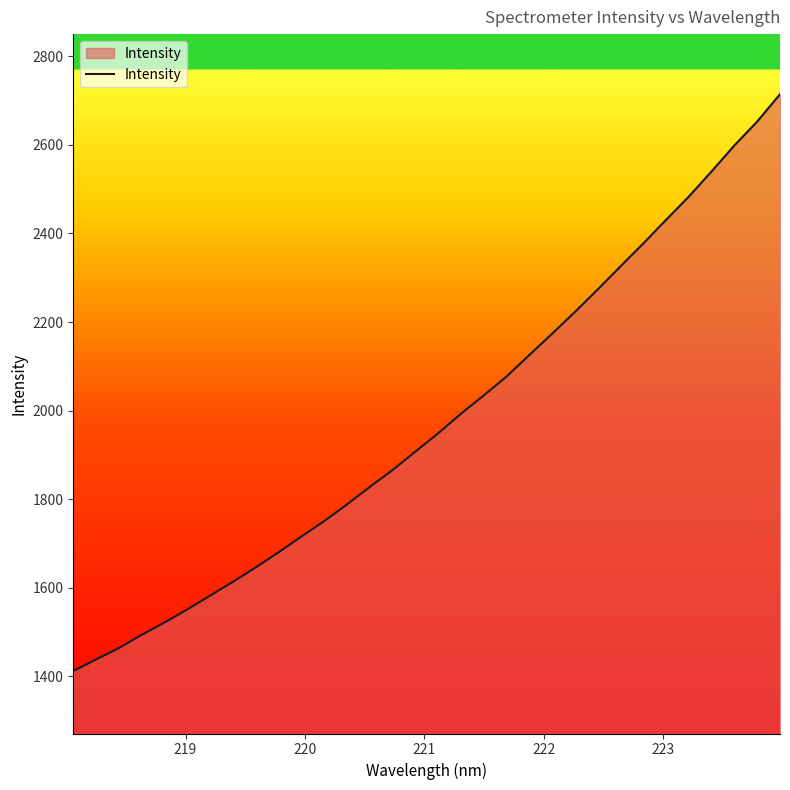

What is the smallest value displayed?

1411.8